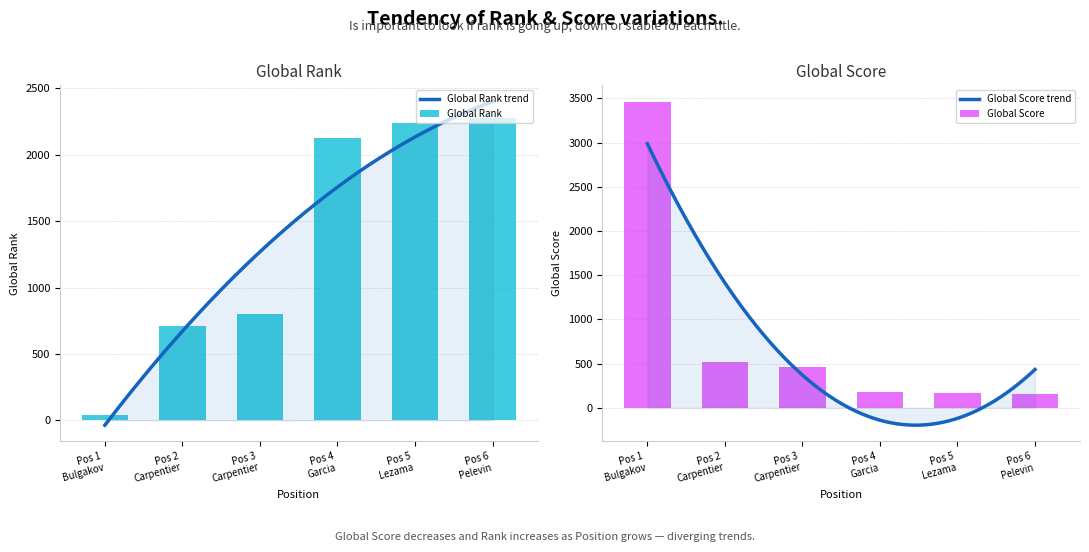

What is the sum of all Global Score values?

4941